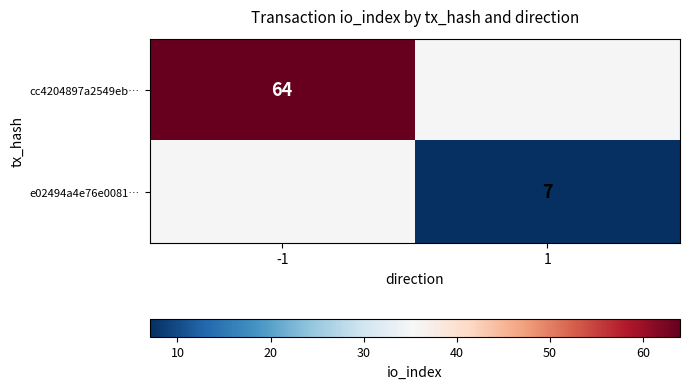

The cc4204897a2549eb… series shows 39 at -1. True or false?

False